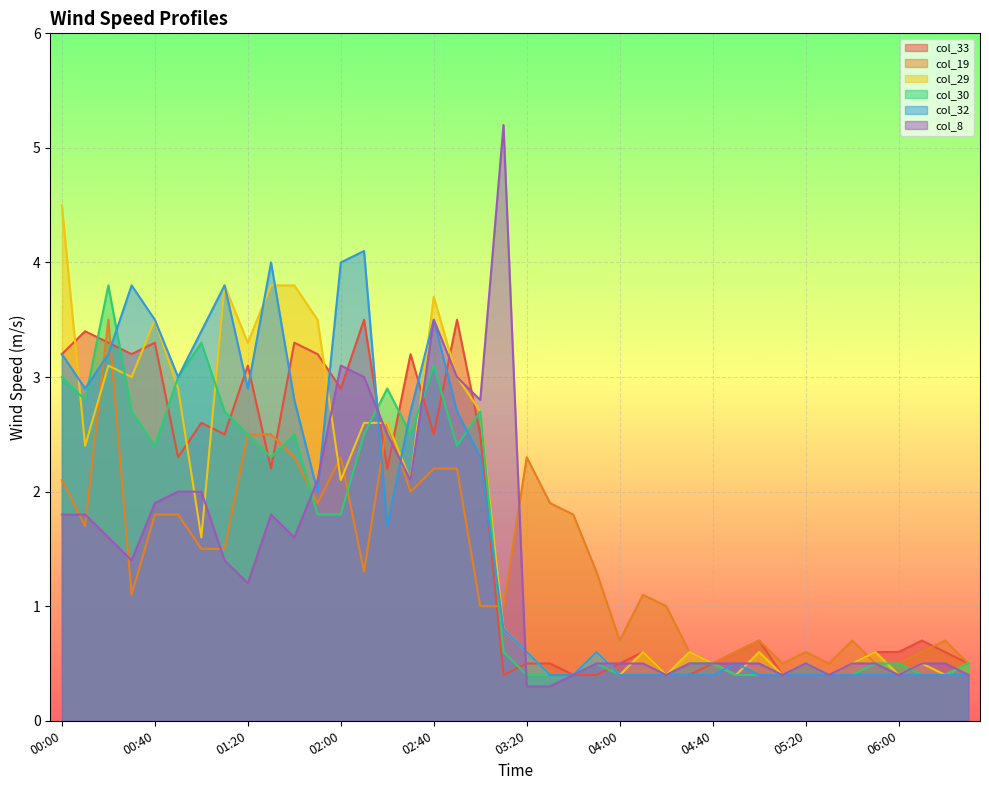

How many intersections are there between col_33 and col_8?

8